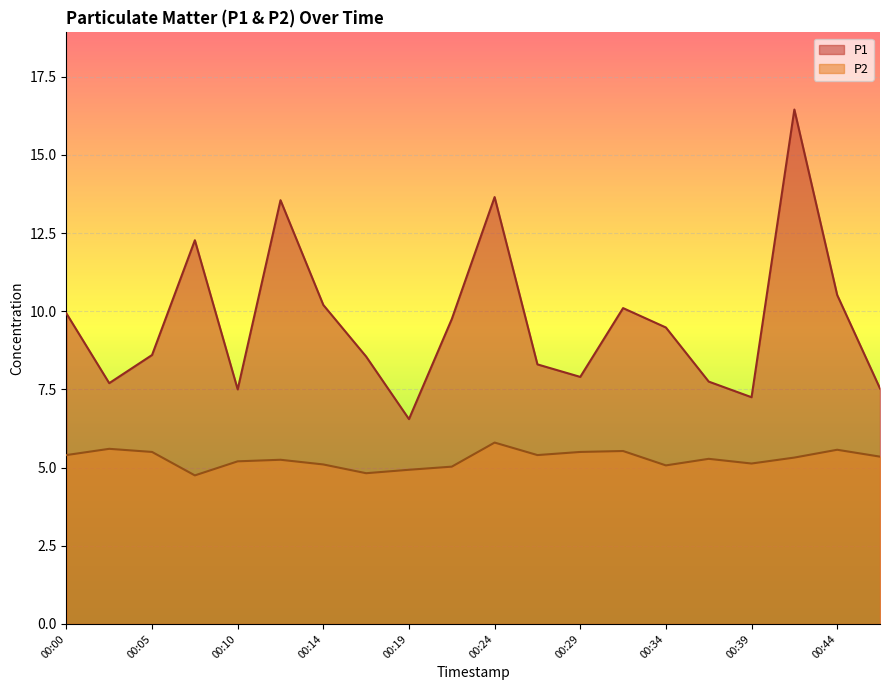

What is the value of the P1 point at the 19th from the left?

10.5